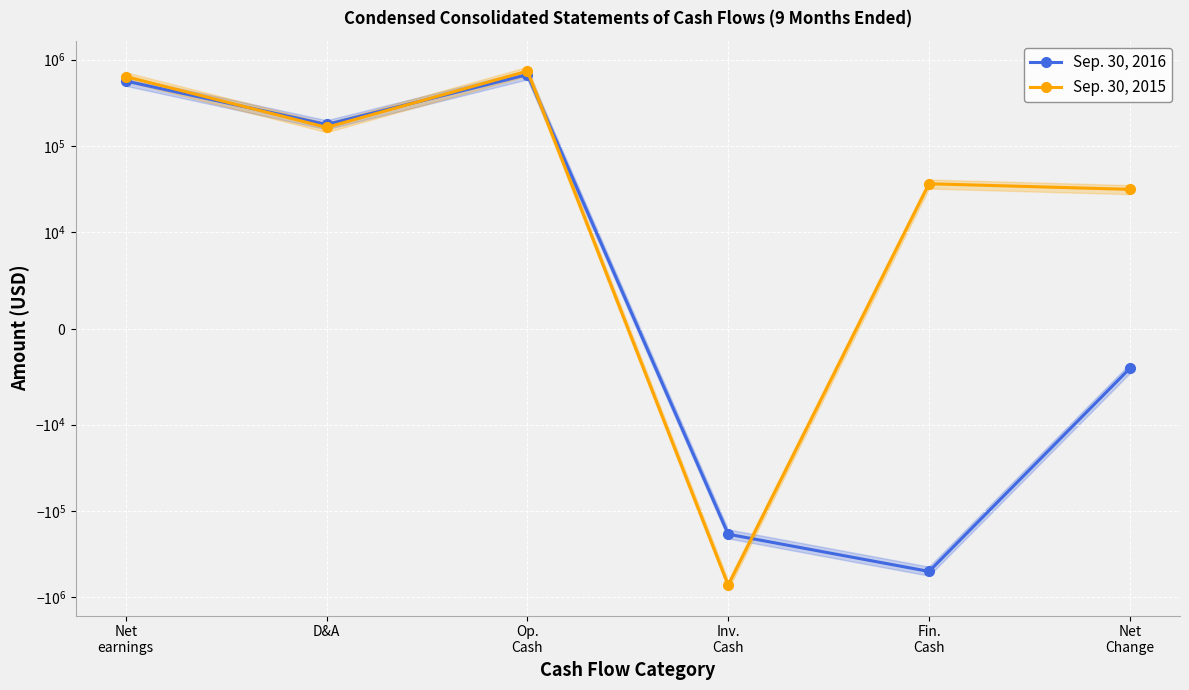

What position from the right is Net
Change?

1